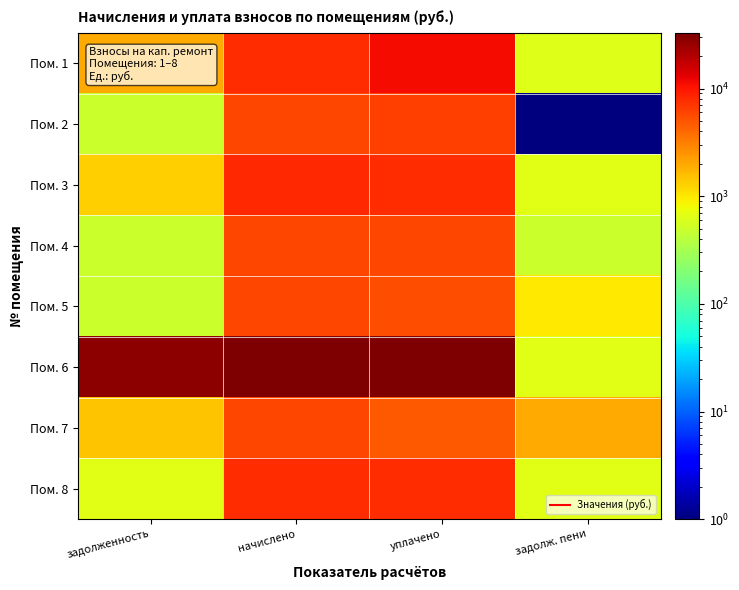

Between уплачено and начислено, which is larger?

уплачено